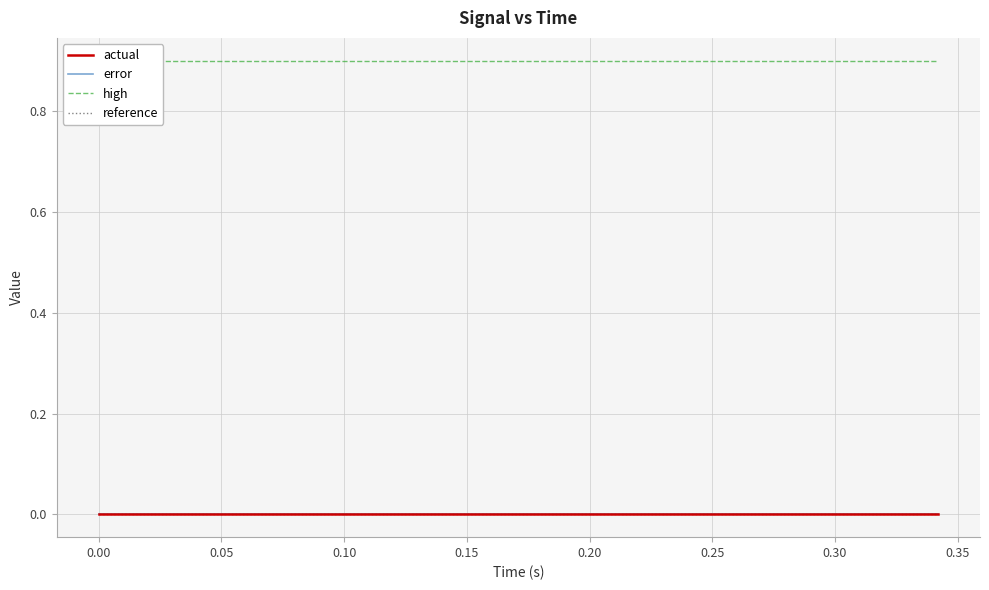

What are all the series names shown in the legend?

actual, error, high, reference